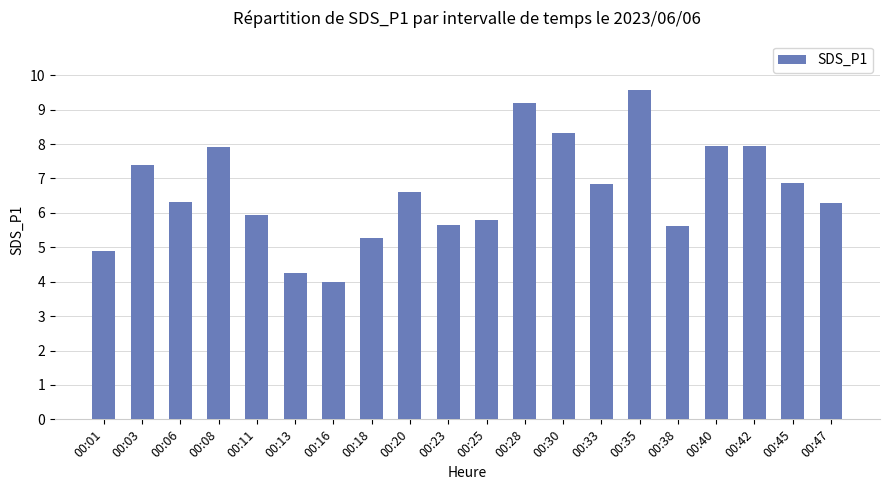

Where is the data nearest to the value 6?

00:11